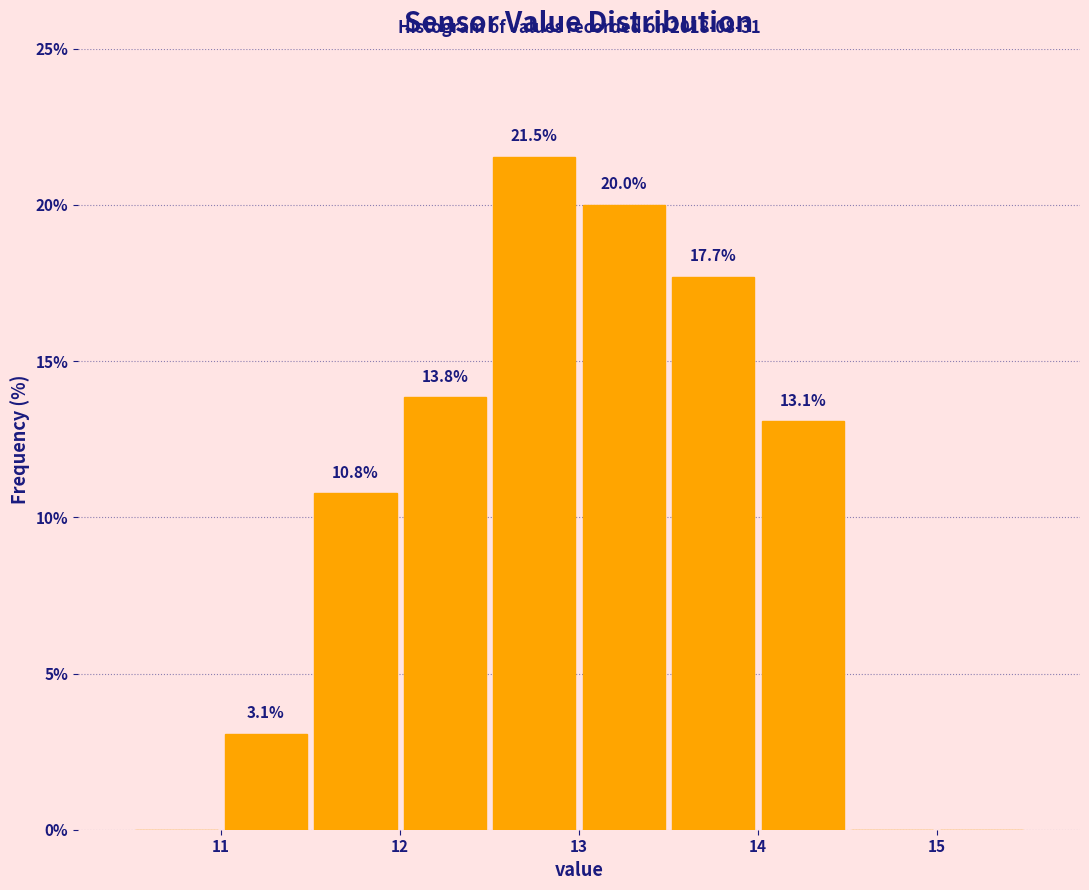

Which range on the x-axis has the tallest bar?

12.5 to 13.0